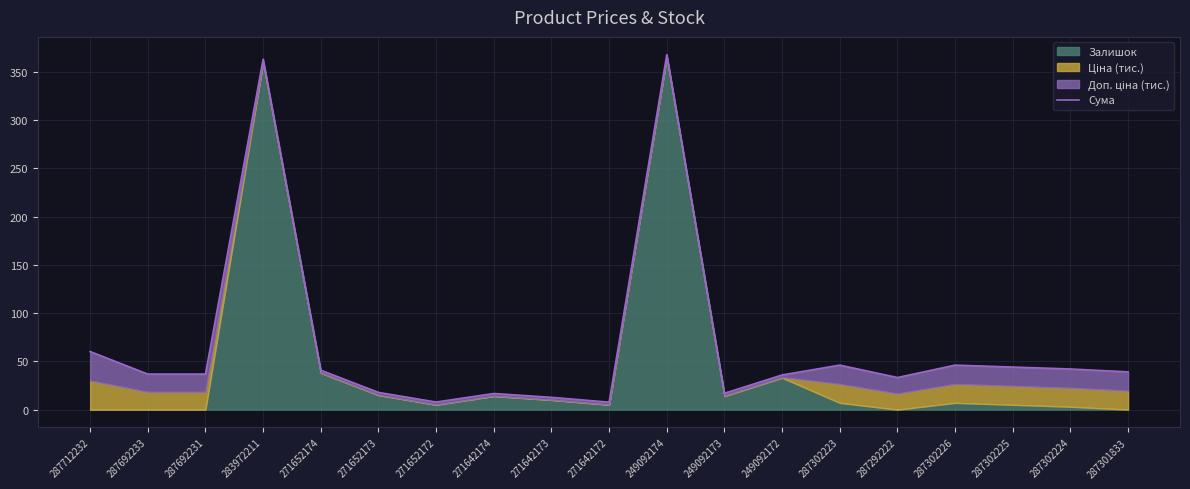

How many data points are above 36?

11